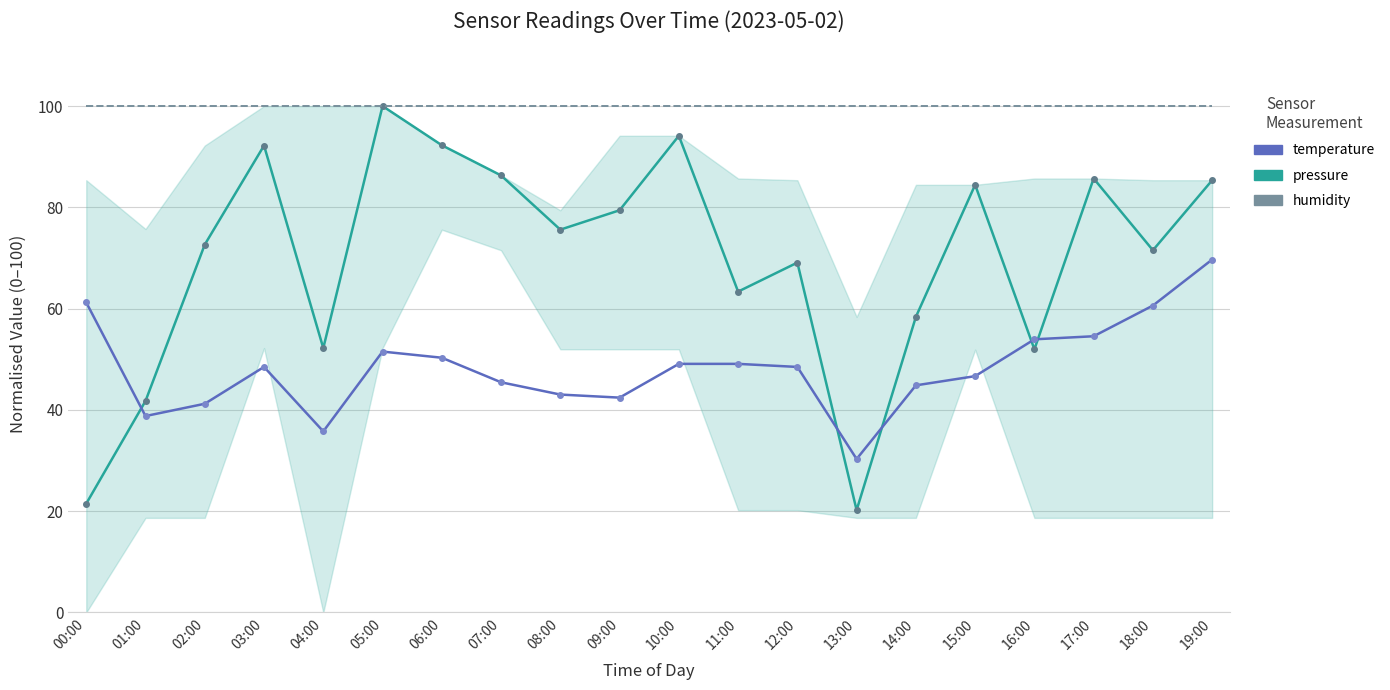

How many lines are shown in the chart?

3